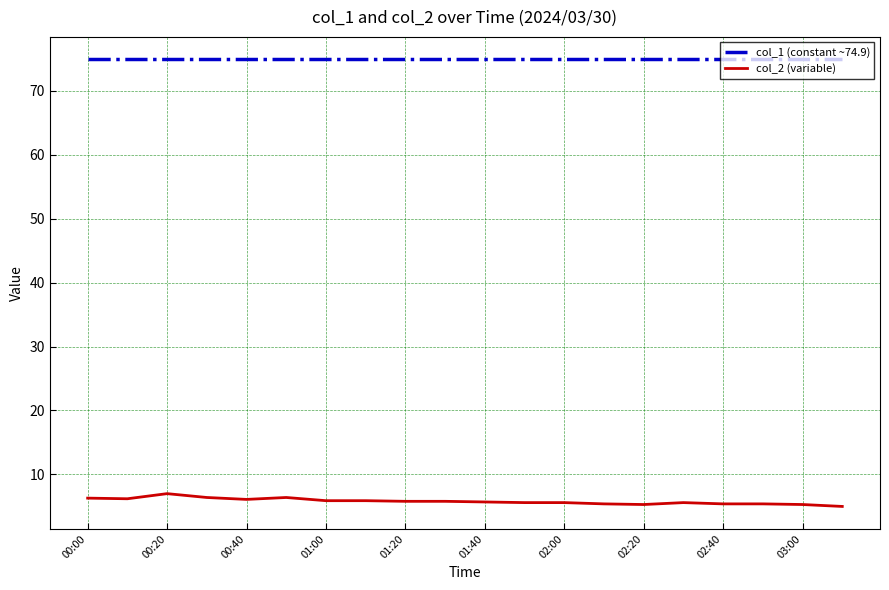

Which series has the largest total across all categories?

col_1 (constant ~74.9)